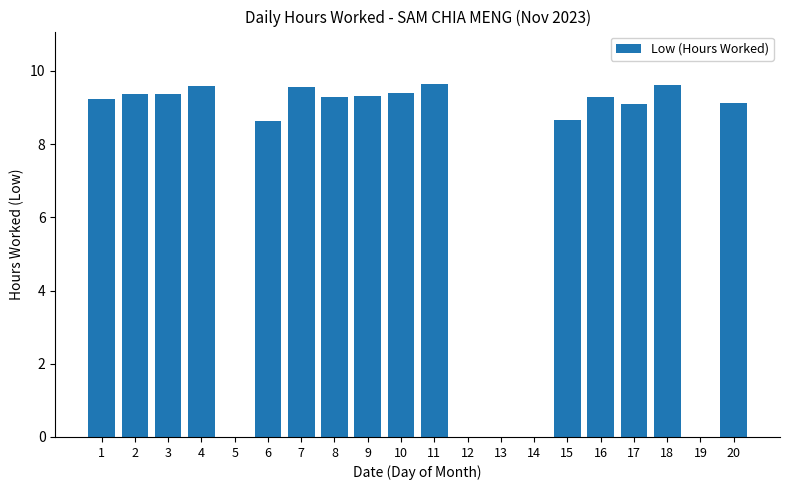

What is the difference between the values at 8 and 4?

0.3